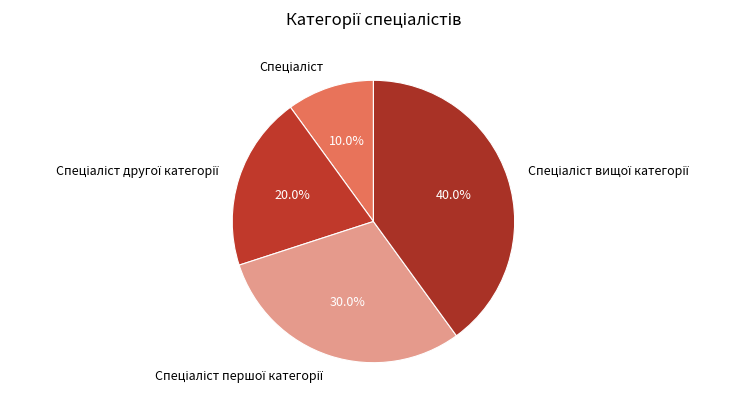

How many segments does this pie chart have?

4